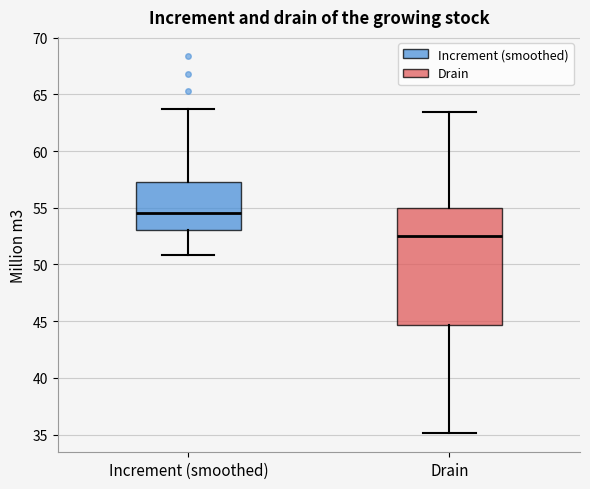

Comparing the boxes themselves (not the whiskers), which one is the tallest?

Drain